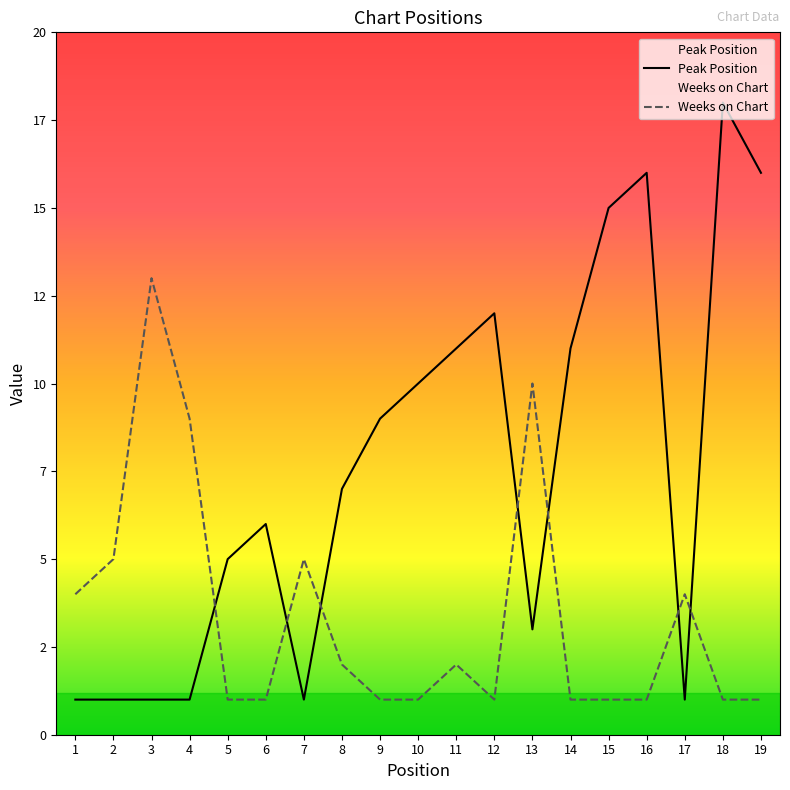

Count the number of data series in this chart.

2